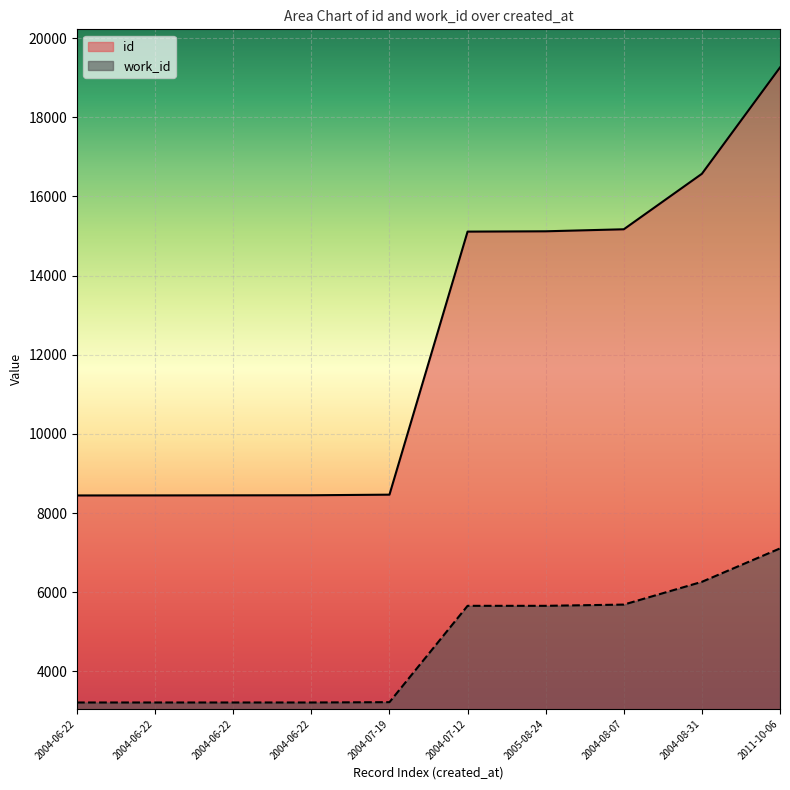

Read the work_id value at 2004-06-22, to the nearest 10.

3220